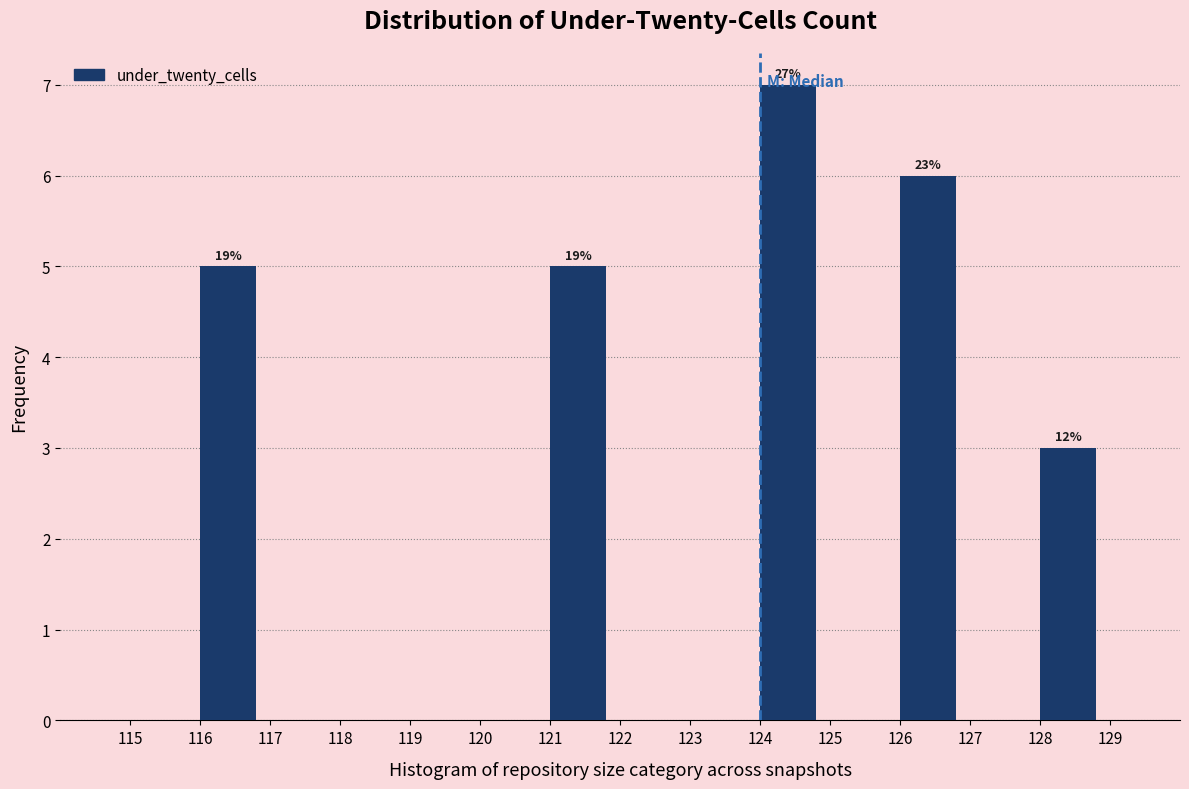

Which range on the x-axis has the tallest bar?

124 to 125